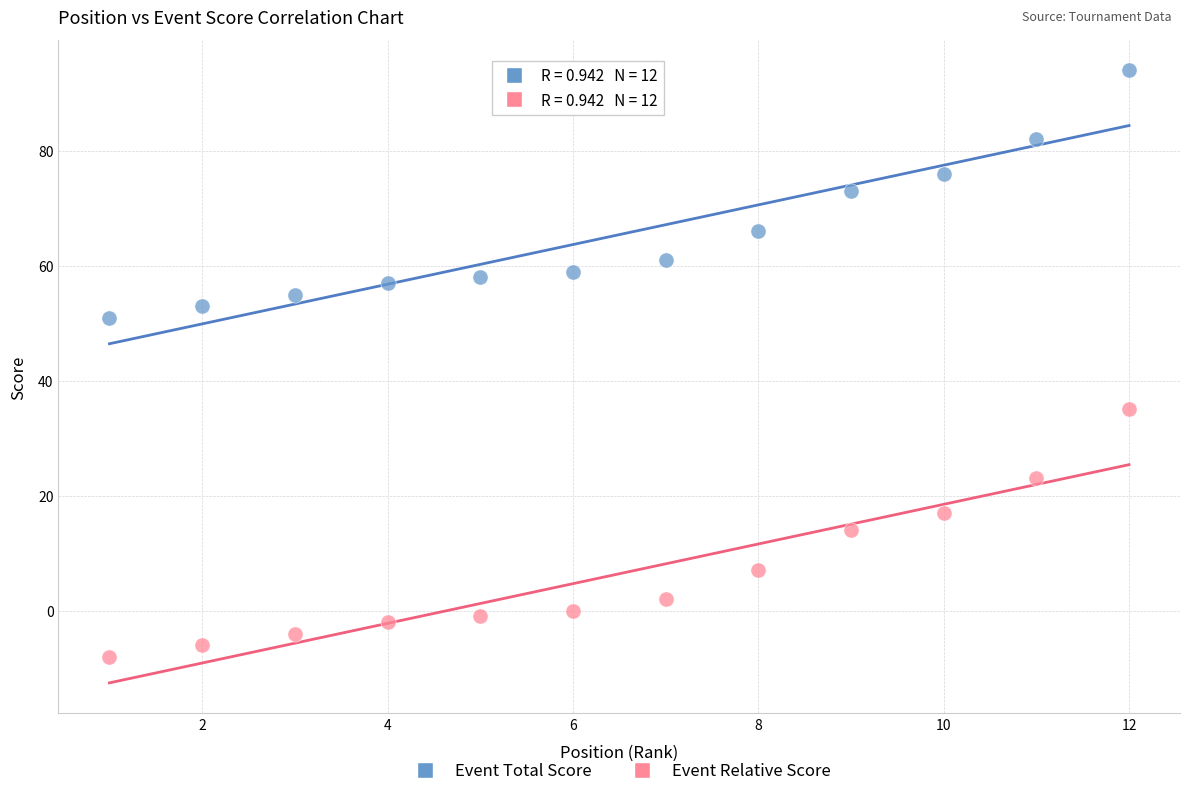

Which series contains the lowest Y value?

Event Relative Score